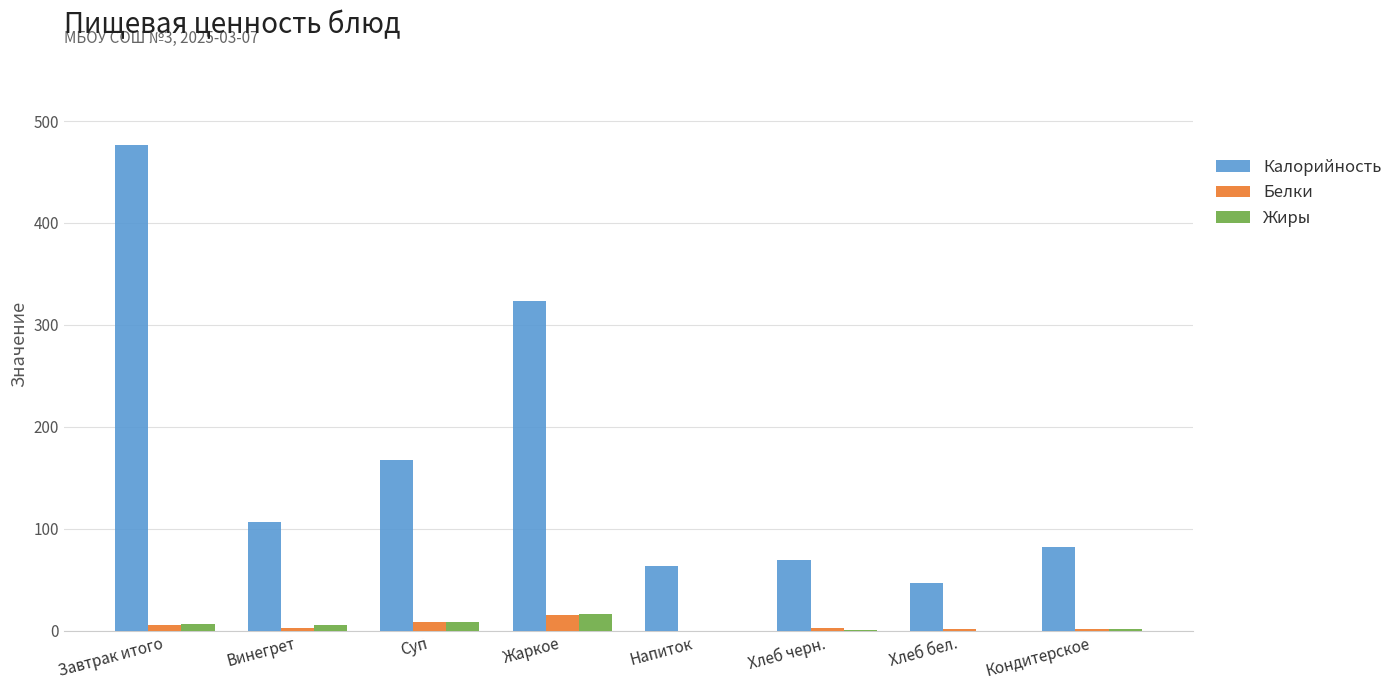

What is the maximum value shown in the chart?

476.1